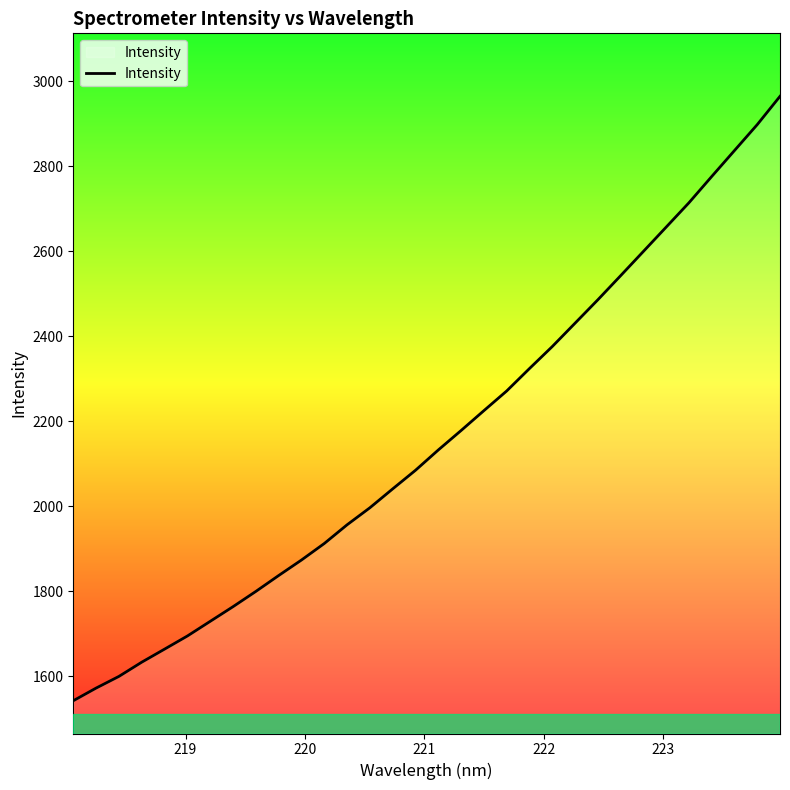

What is the greatest value displayed?

2964.8